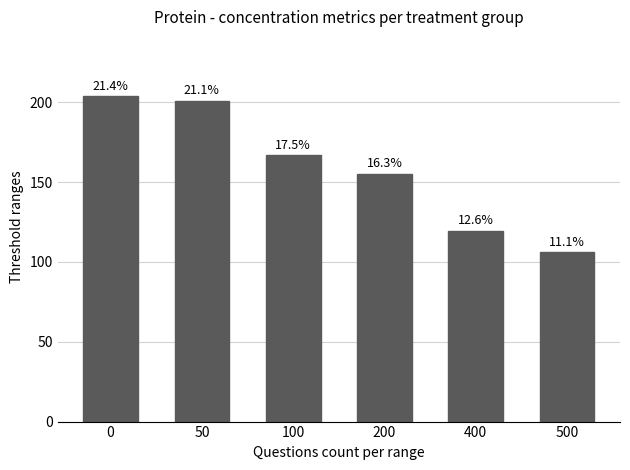

What is the difference between the second highest and second lowest values?

81.3